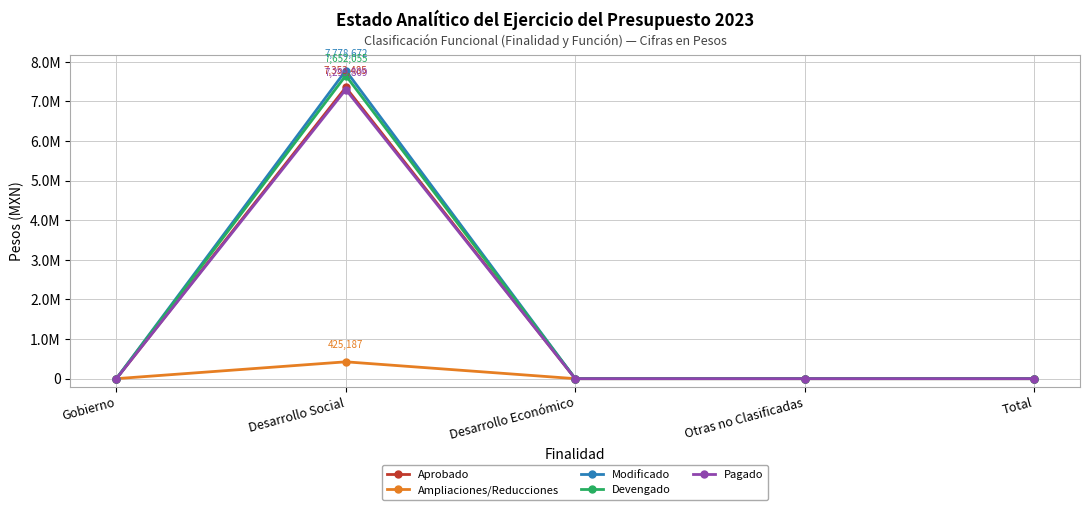

At which label does Devengado reach its minimum?

Gobierno